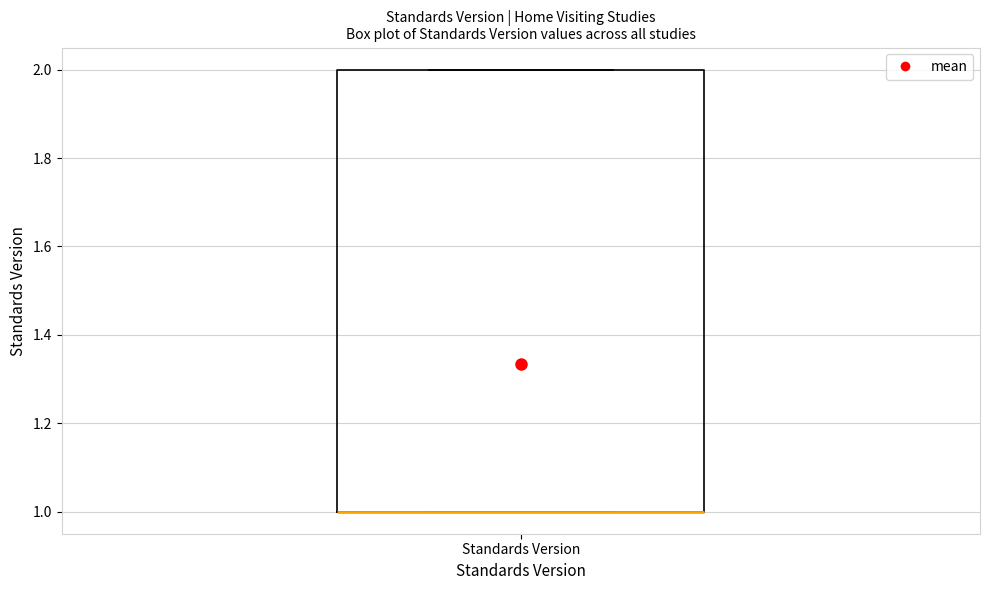

Transcribe this box plot: give where the median line is, the range the box spans, and where the two whiskers end, as read against the y-axis. The values are not printed on the chart, so give them approximately, as read against the axis.

median 1 (drawn on the box's lower edge), box 1 to 2, whiskers 1 to 2